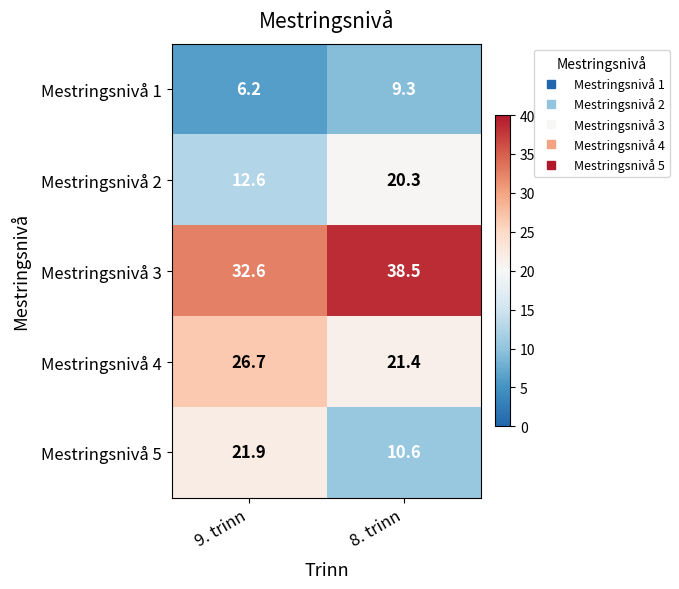

At 9. trinn, list the series in order from smallest to largest.

Mestringsnivå 1, Mestringsnivå 2, Mestringsnivå 5, Mestringsnivå 4, Mestringsnivå 3